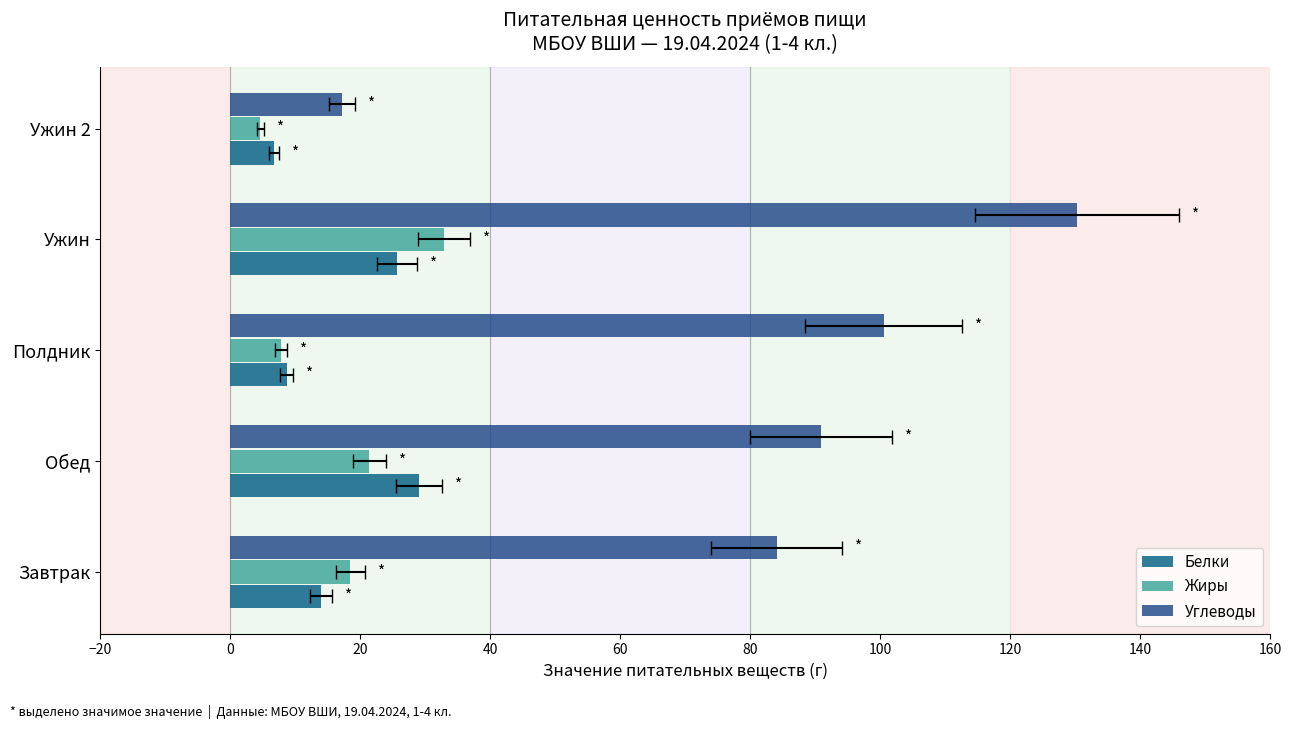

Between Обед and Ужин 2, which series saw the biggest shift?

Углеводы